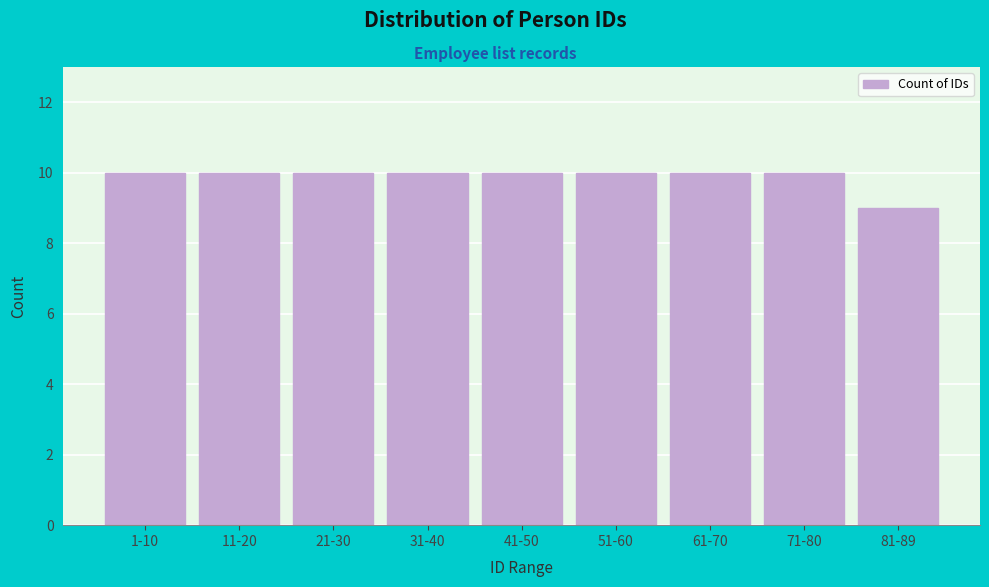

Reading left to right, what are all the values shown in this chart?

1-10=10	11-20=10	21-30=10	31-40=10	41-50=10	51-60=10	61-70=10	71-80=10	81-89=9